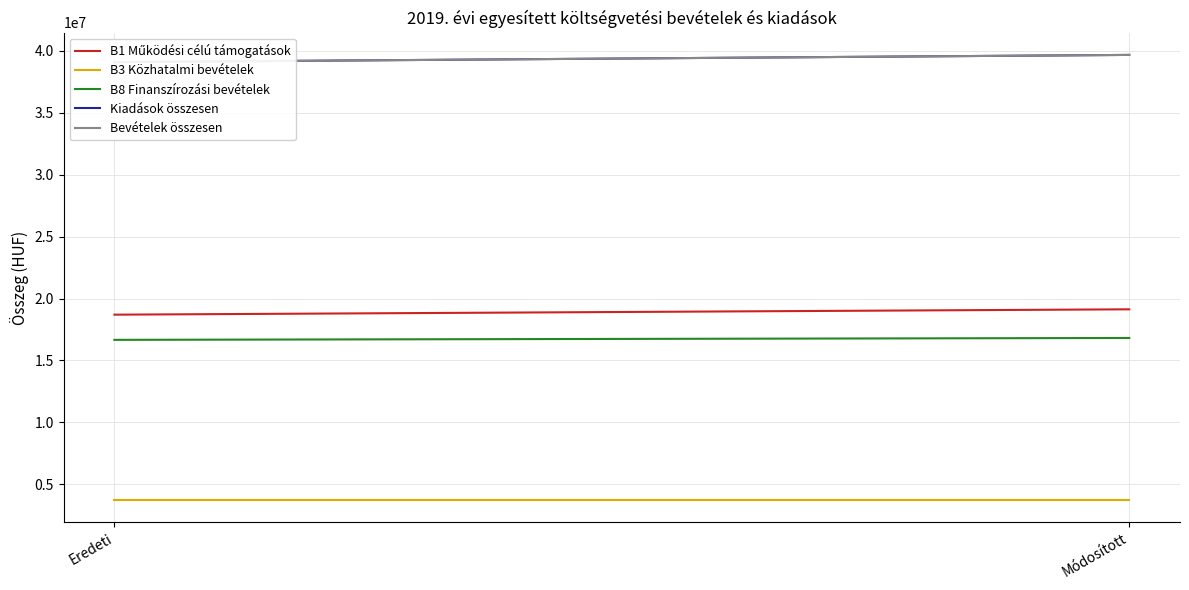

Which series has the largest total across all categories?

Kiadások összesen